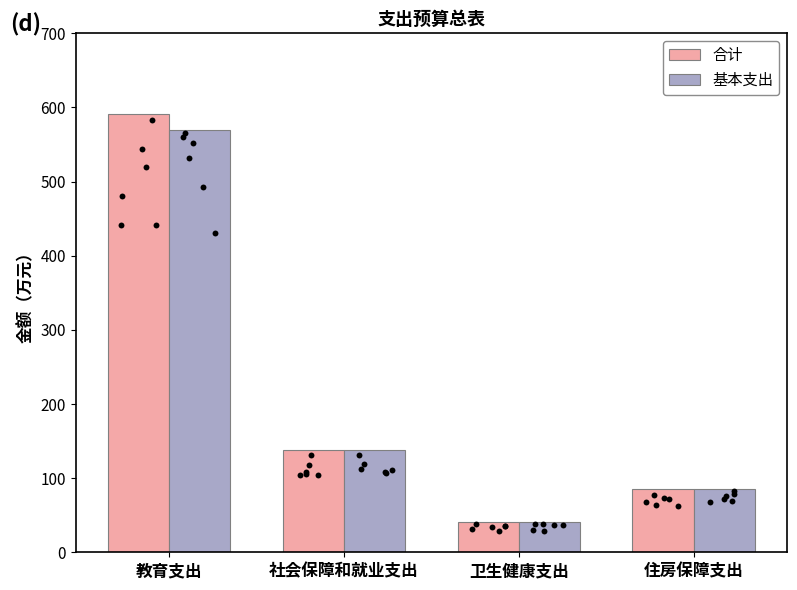

Which series reaches the maximum Y coordinate?

合计